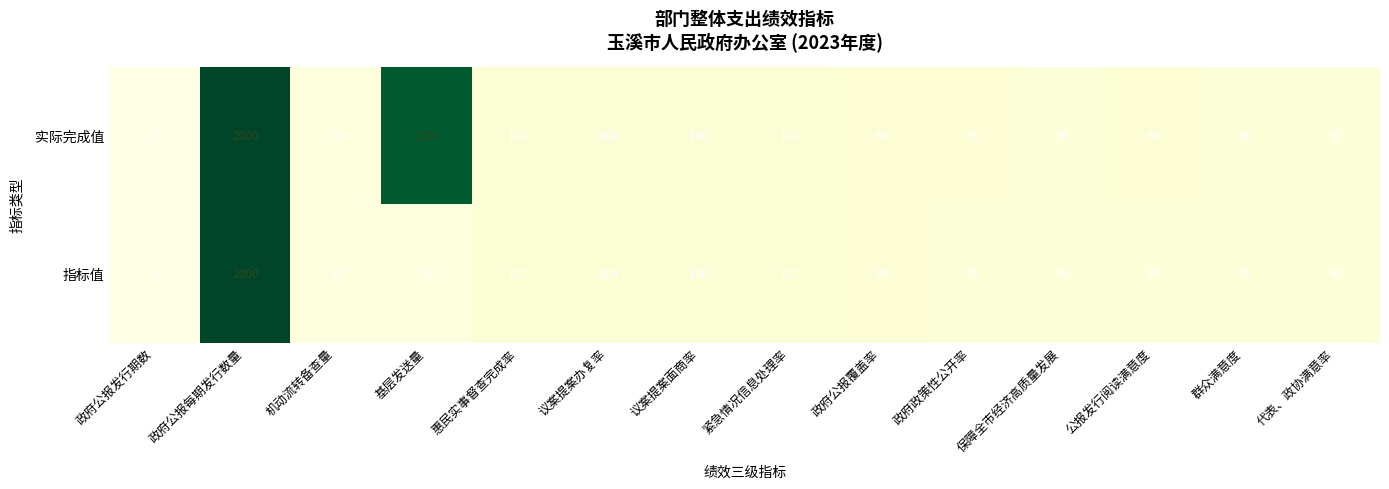

What is the difference between the second highest and minimum values in the 指标值 series?

94